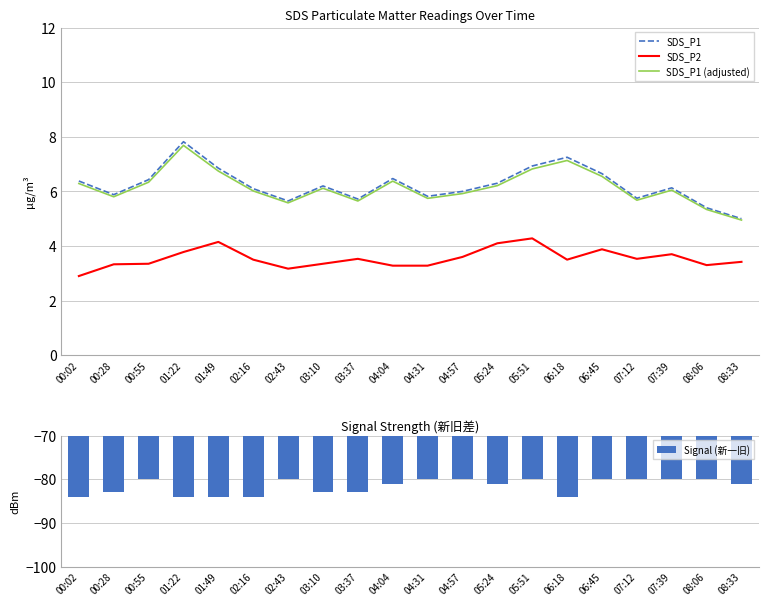

Reading left to right, extract all data points from this chart.

SDS_P1: 6.4	5.9	6.4	7.8	6.8	6.1	5.7	6.2	5.7	6.5	5.8	6.0	6.3	6.9	7.2	6.7	5.8	6.1	5.4	5.0
SDS_P2: 2.9	3.3	3.4	3.8	4.2	3.5	3.2	3.4	3.5	3.3	3.3	3.6	4.1	4.3	3.5	3.9	3.5	3.7	3.3	3.4
SDS_P1 (adjusted): 6.3	5.8	6.3	7.7	6.7	6.0	5.6	6.1	5.6	6.4	5.7	5.9	6.2	6.8	7.1	6.6	5.7	6.0	5.3	4.9
Signal (新一旧): -84.0	-83.0	-80.0	-84.0	-84.0	-84.0	-80.0	-83.0	-83.0	-81.0	-80.0	-80.0	-81.0	-80.0	-84.0	-80.0	-80.0	-80.0	-80.0	-81.0